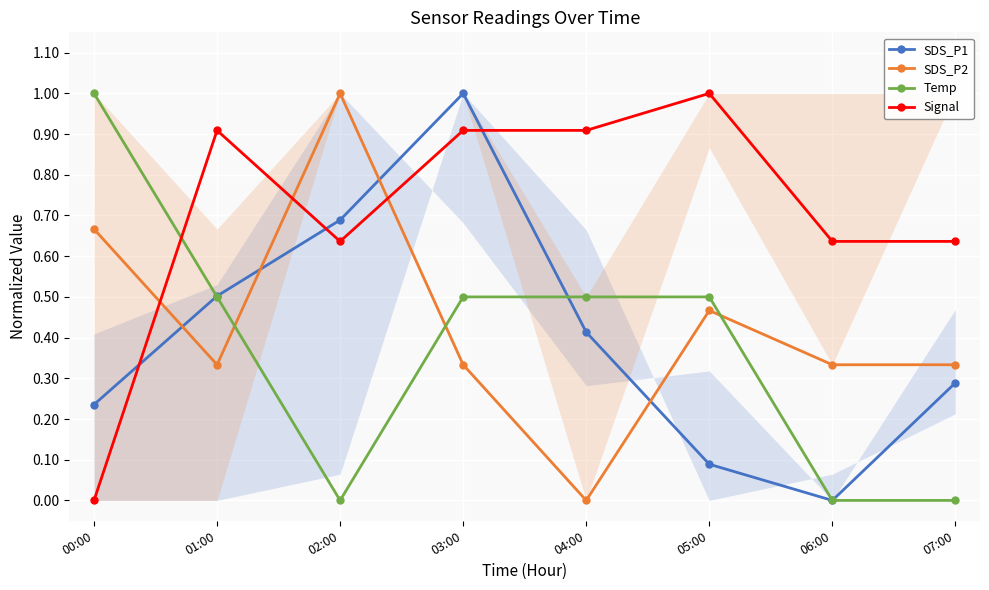

Is the value of SDS_P2 at 00:00 greater than the value of Signal at 04:00?

No